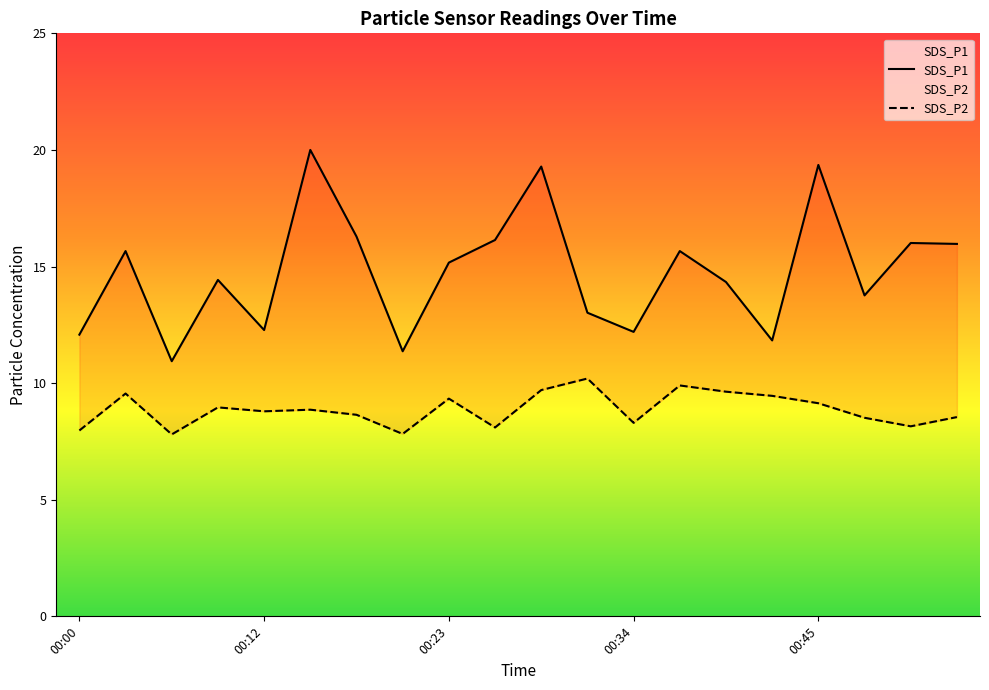

What is the highest value of the SDS_P2 series?

10.3